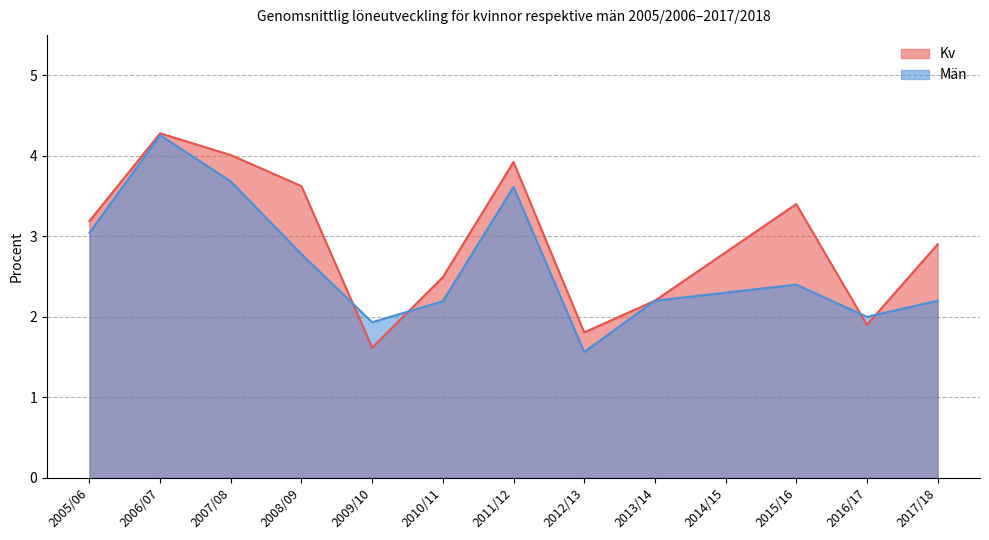

What is the difference between the second highest and minimum values in the Män series?

2.1